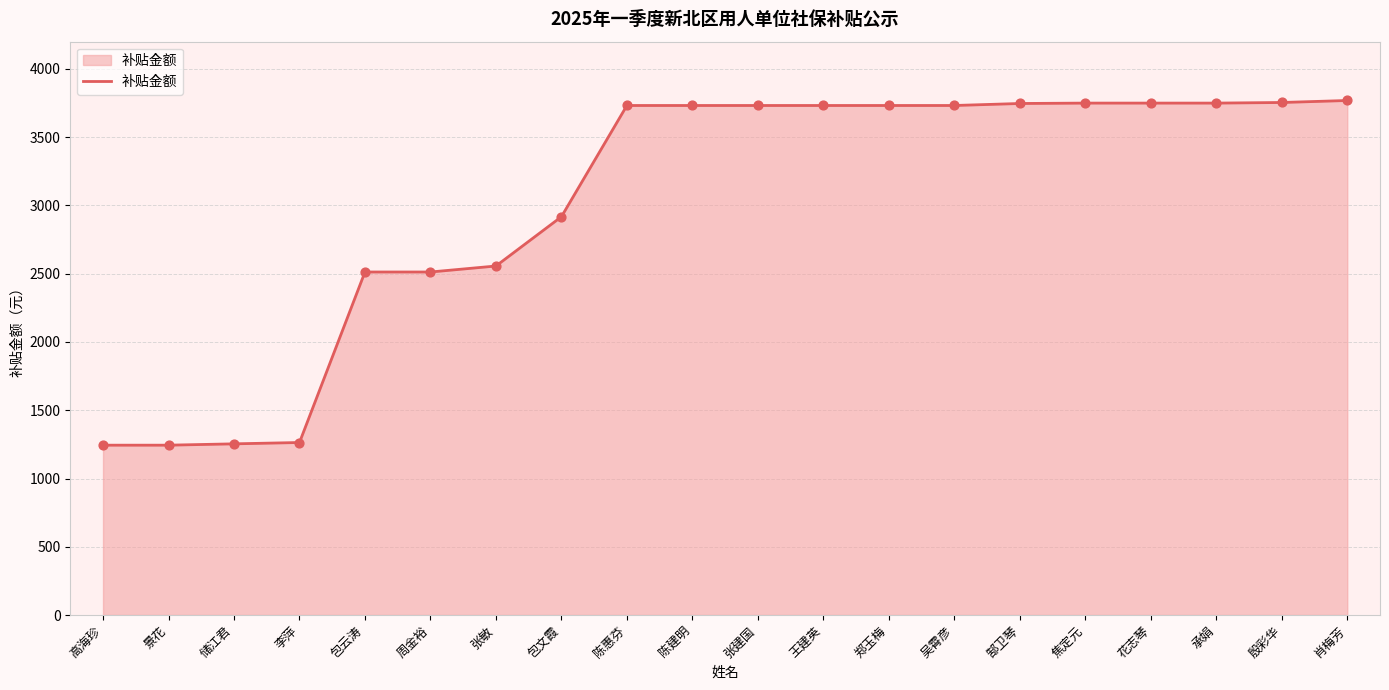

Approximately how many times larger is the value at 包云涛 compared to 殷彩华?

0.7